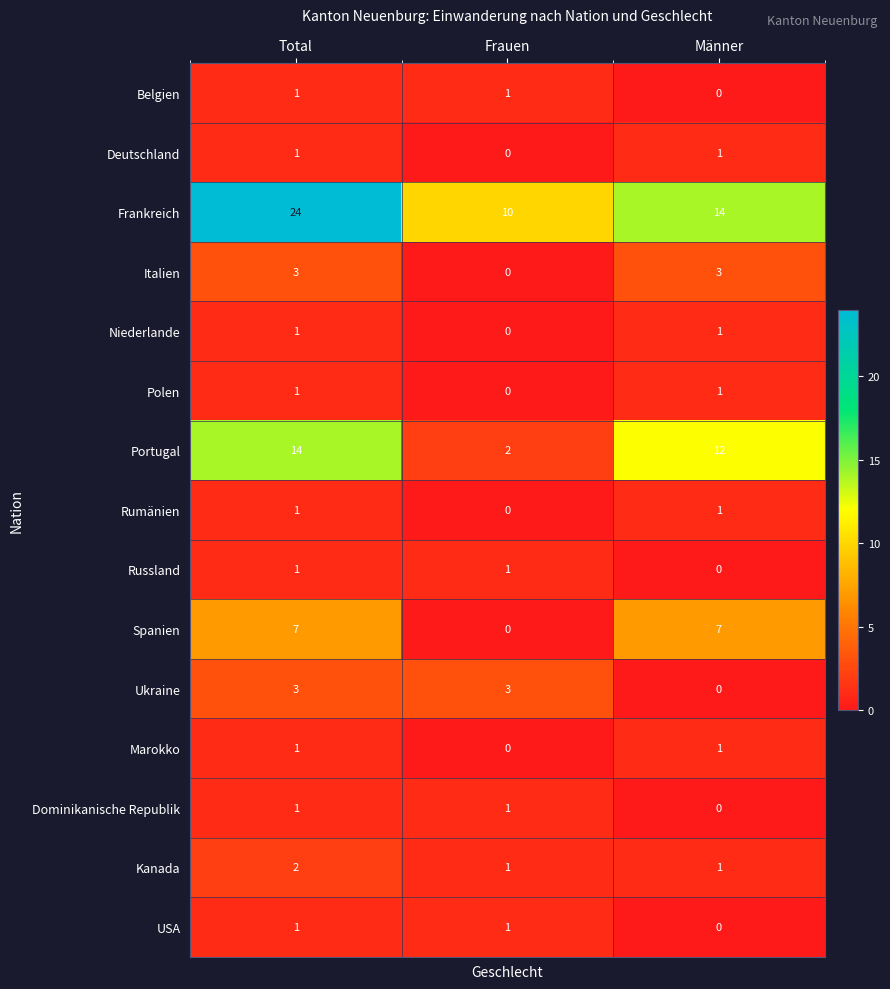

Where is Deutschland nearest to the value 0?

Frauen